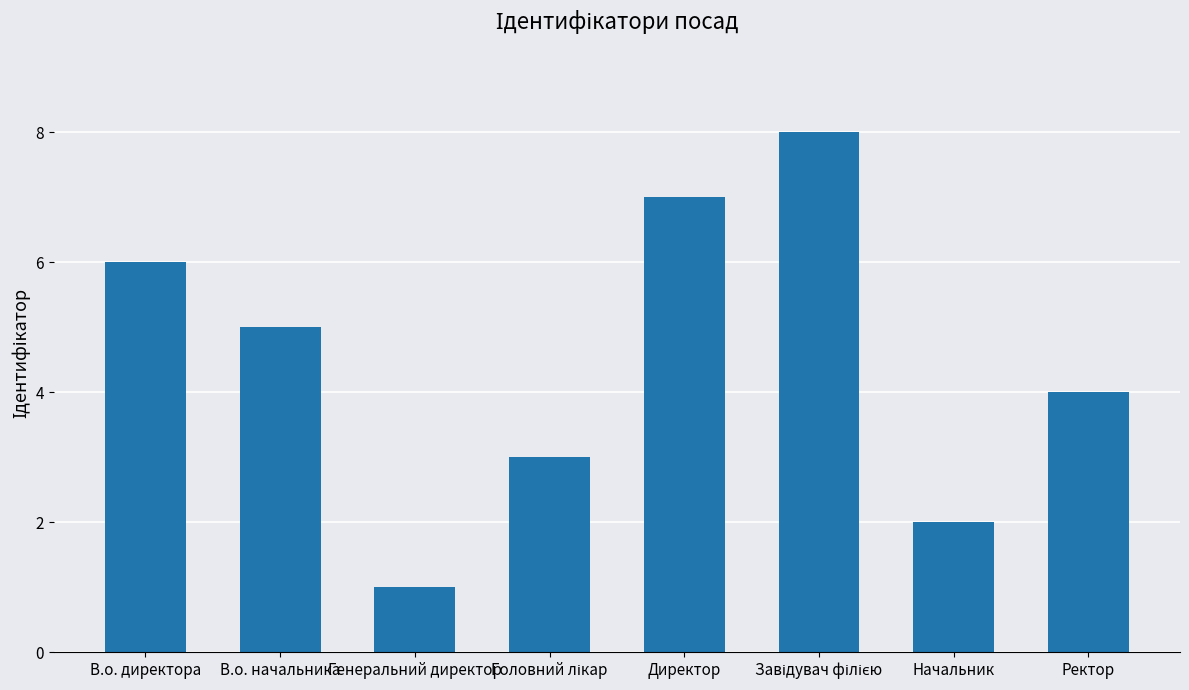

Does the chart contain any negative values?

No